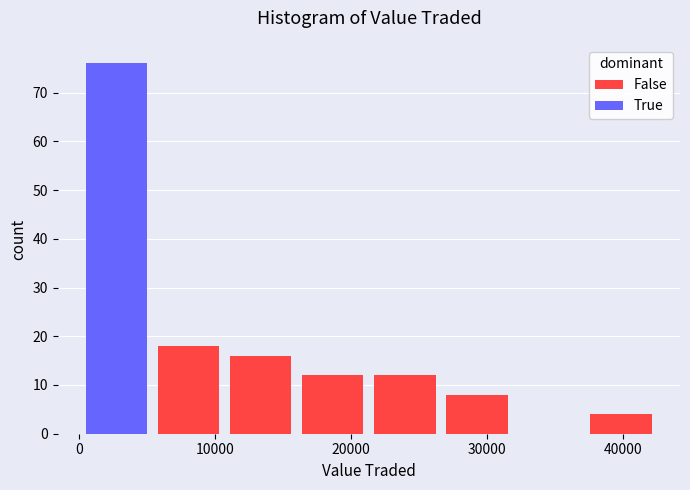

Which range on the x-axis has the tallest stacked bar (by total height)?

0 to 5000